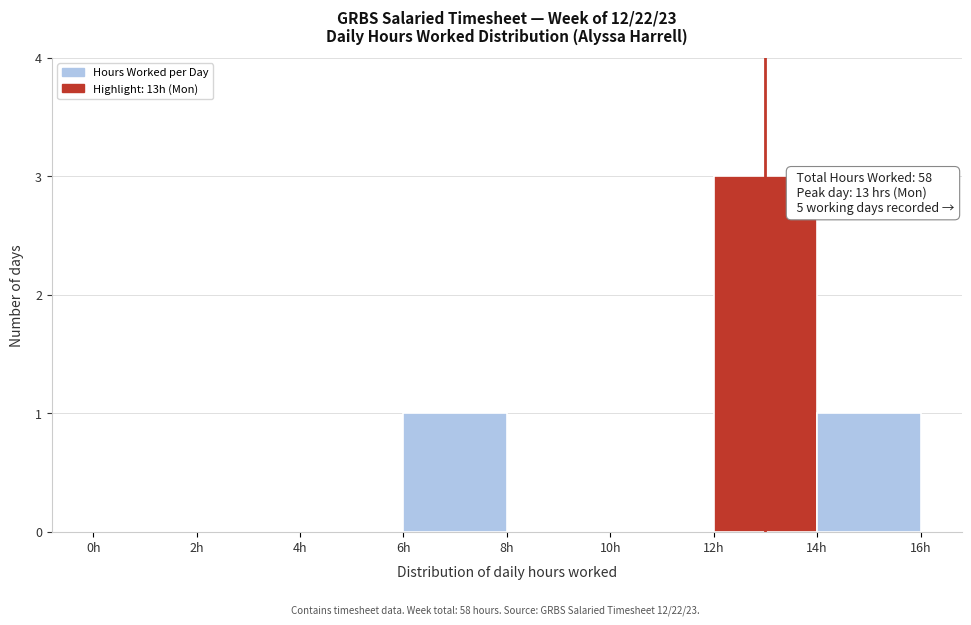

Which range on the x-axis has the tallest bar?

12 to 14